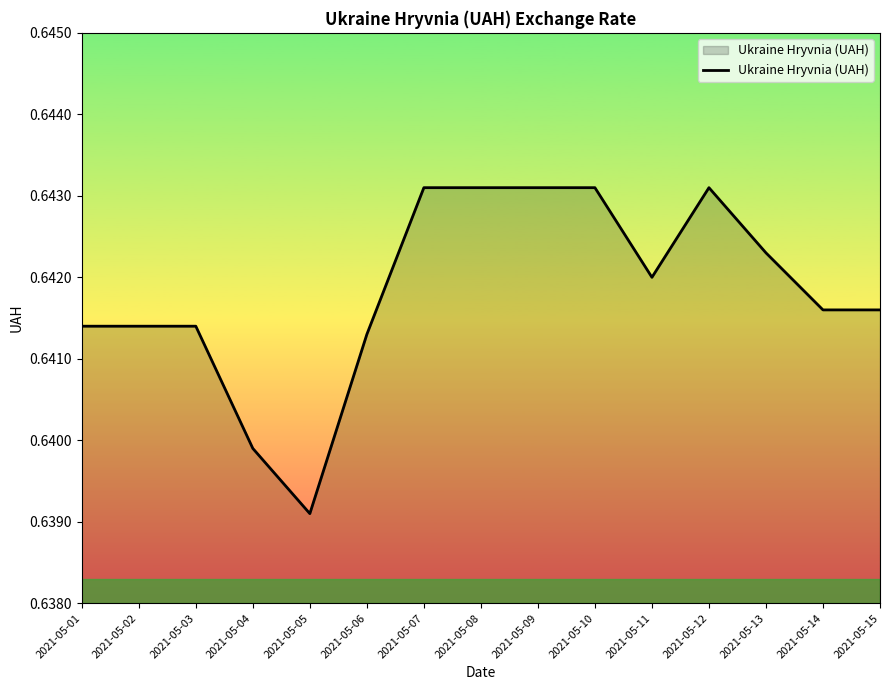

At which label is the value closest to 0?

2021-05-05